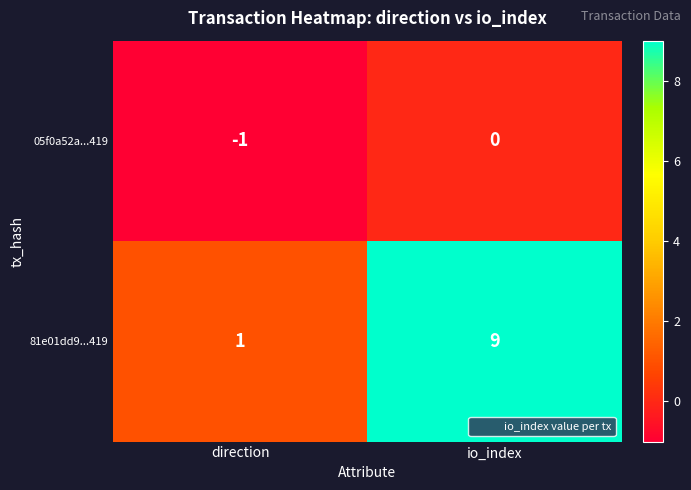

At which label does 05f0a52a...419 reach its peak?

io_index